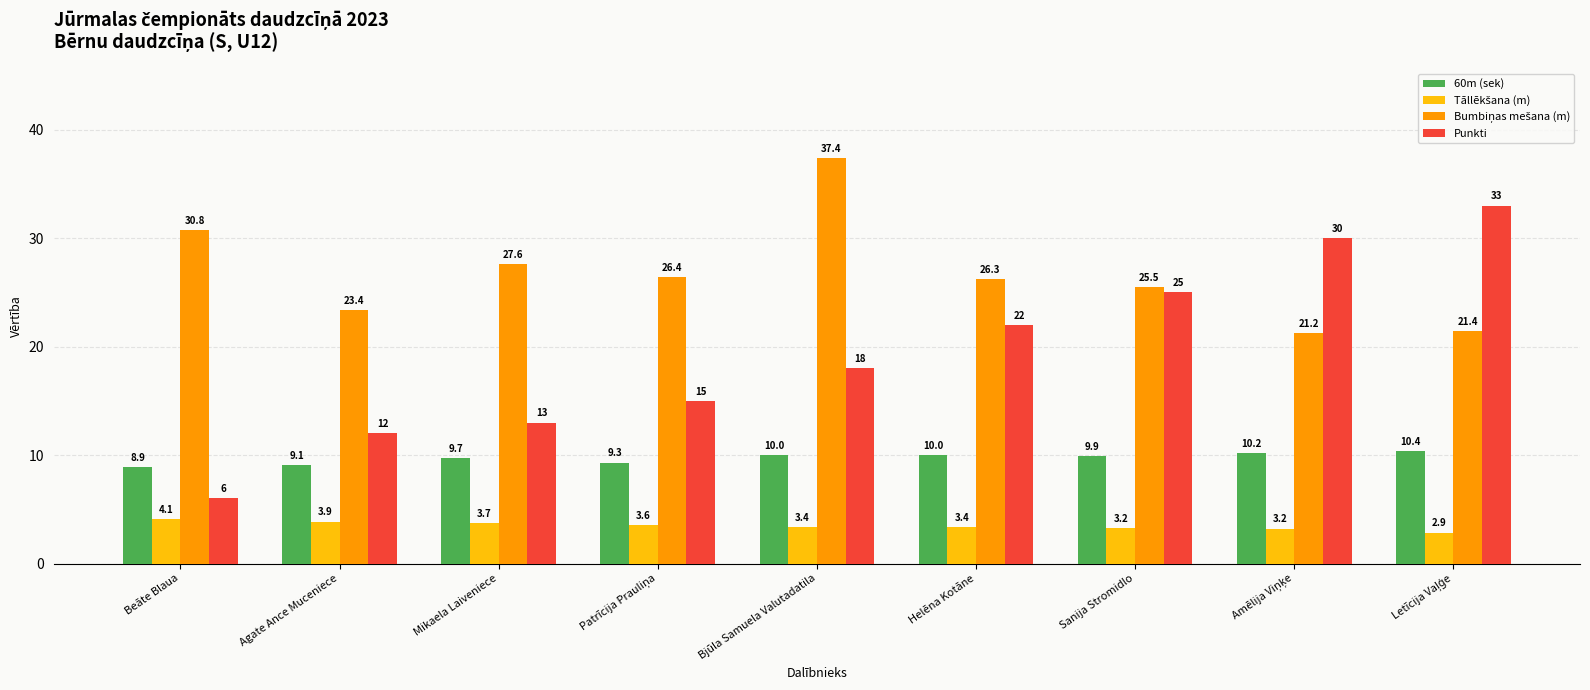

At how many categories does at least one series exceed 28?

4